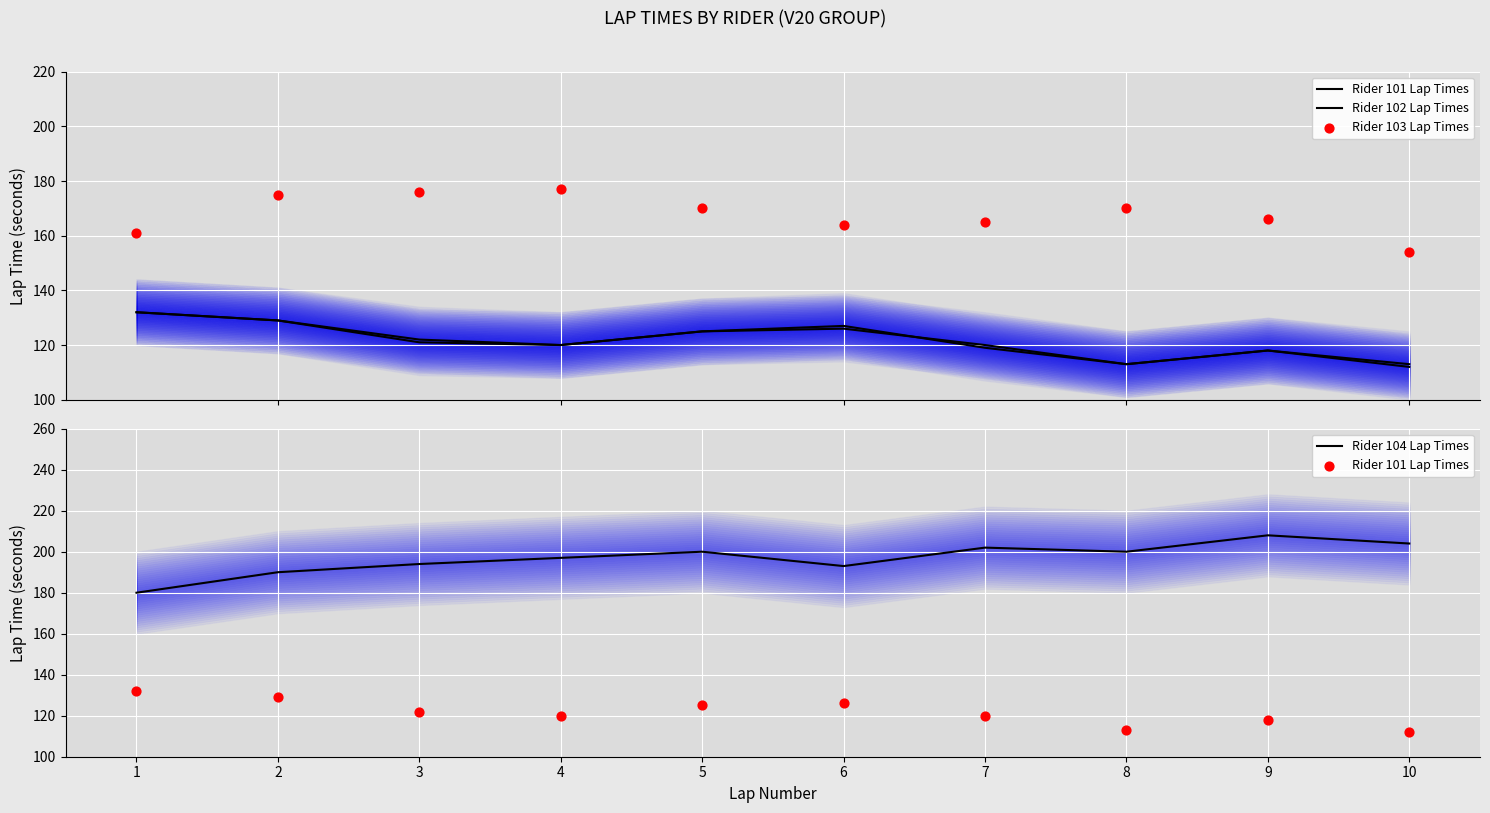

At which category is the sum across all series the highest?

2